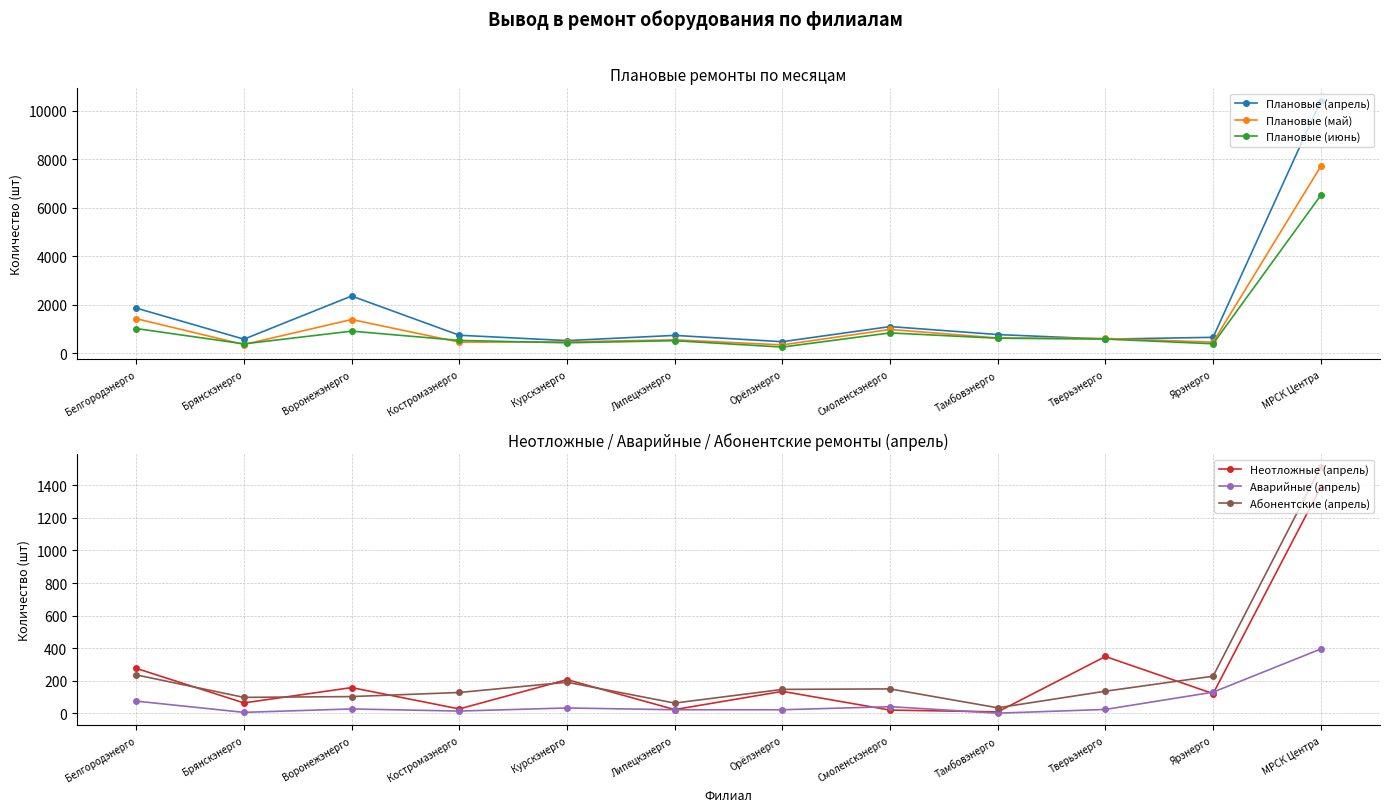

True or false: Аварийные (апрель) and Плановые (апрель) cross at least once.

False